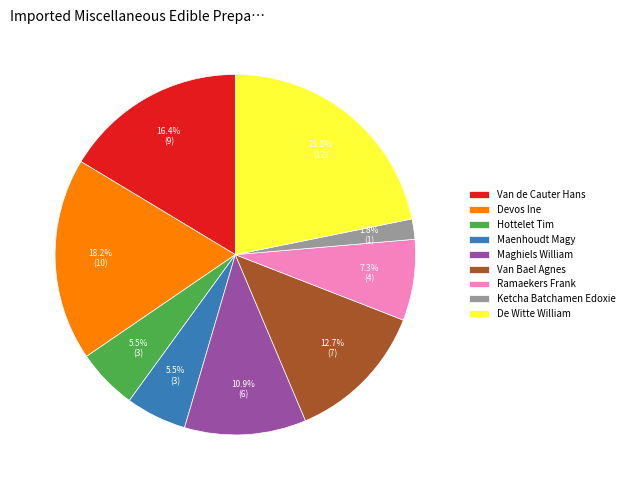

Which has a higher value, Van de Cauter Hans or Maenhoudt Magy?

Van de Cauter Hans